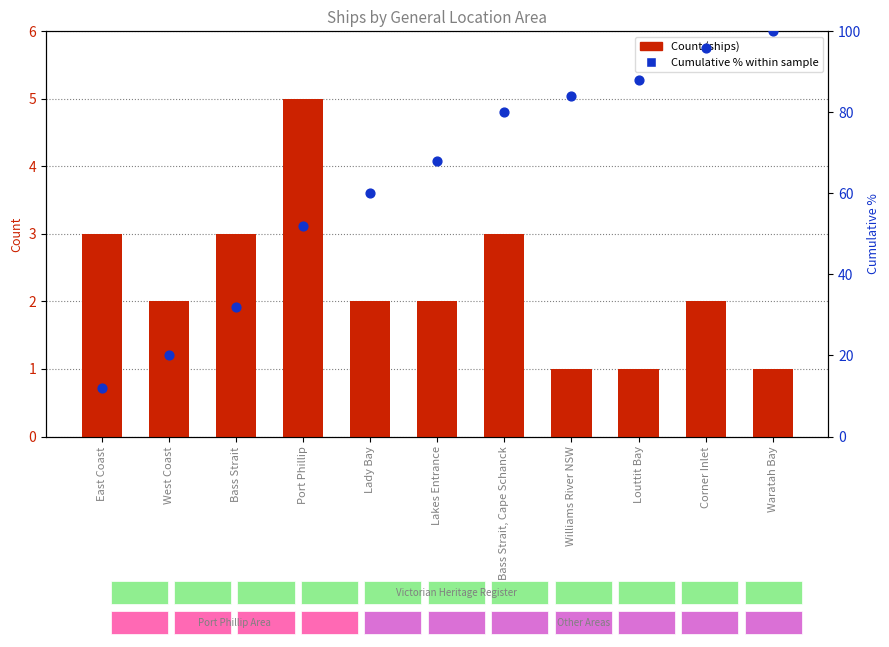

What are all the series names shown in the legend?

Count (ships), Cumulative % within sample